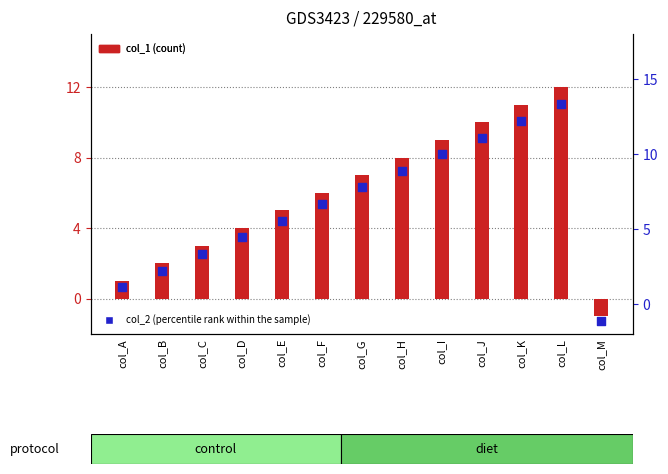

What are all the series names shown in the legend?

col_1 (count), col_2 (percentile rank within the sample)